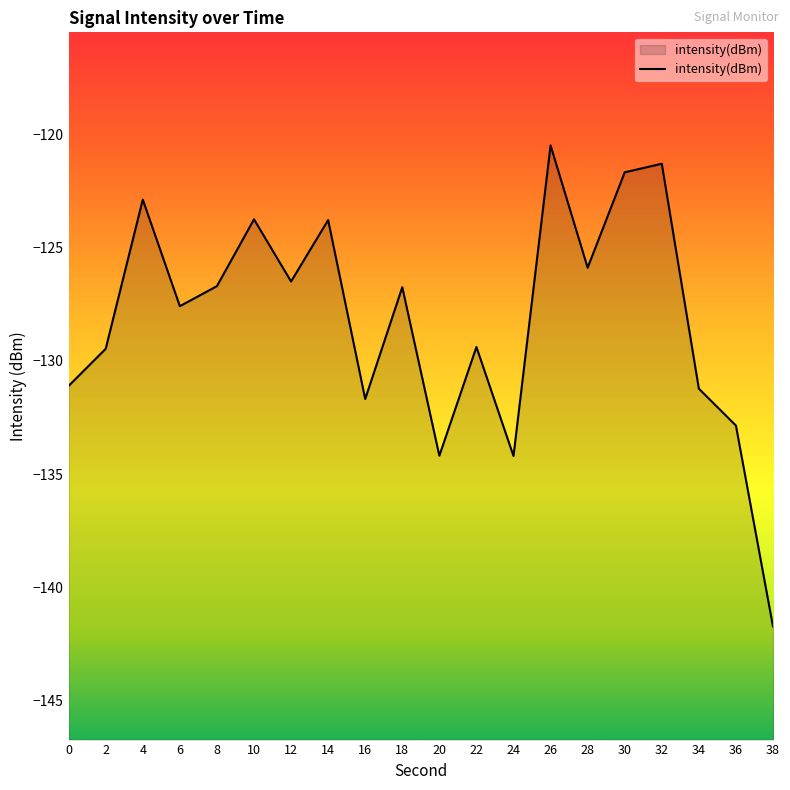

The value at 24 is -37.3. True or false?

False